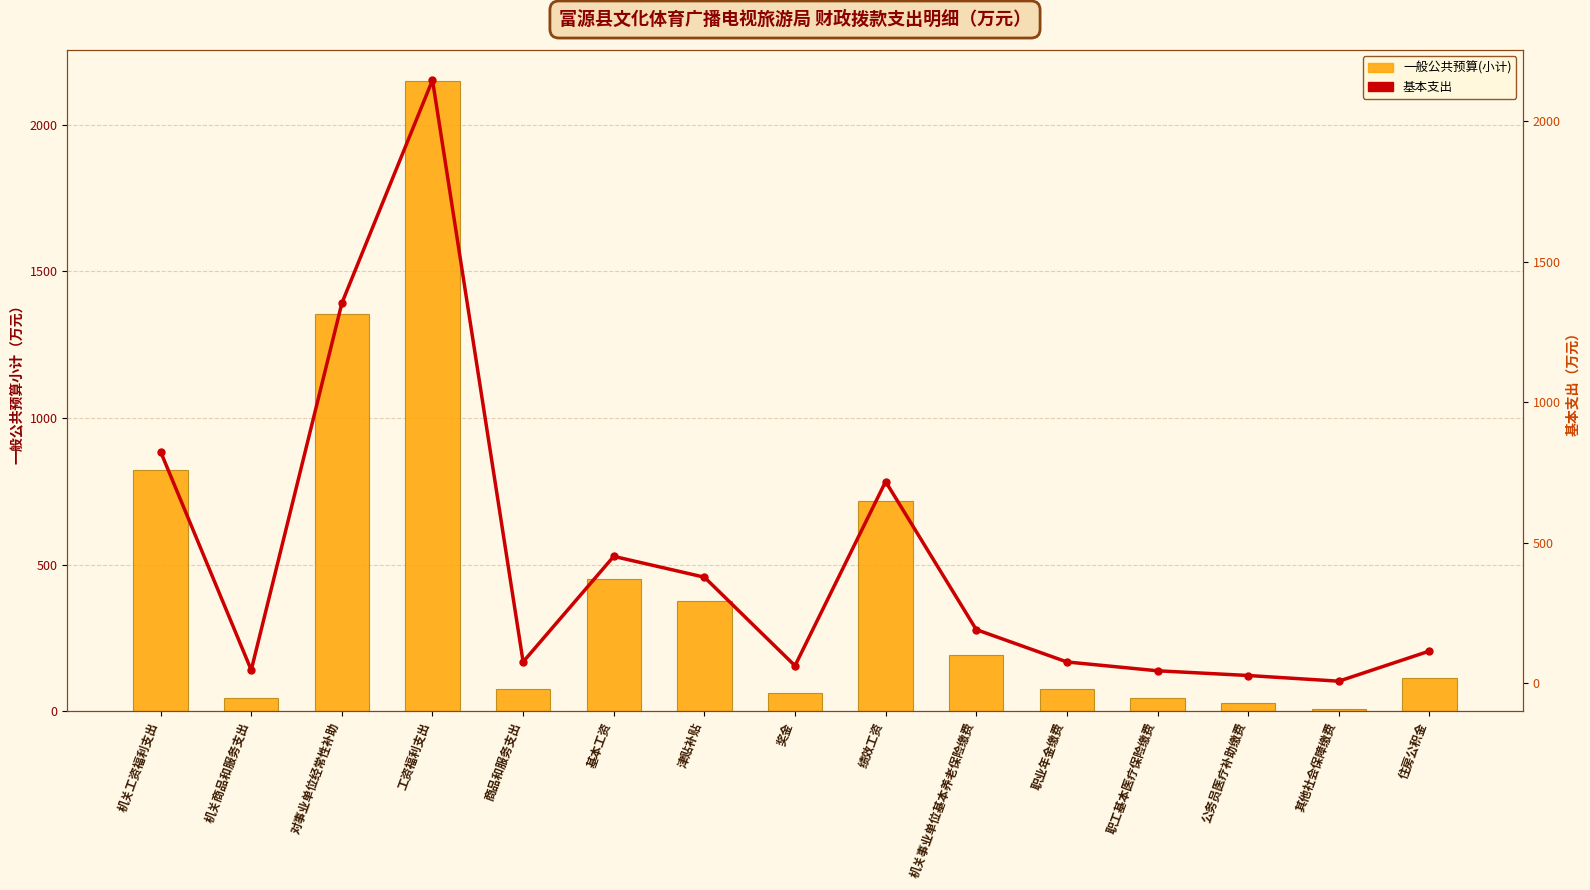

What is the label of the 9th bar from the left?

绩效工资